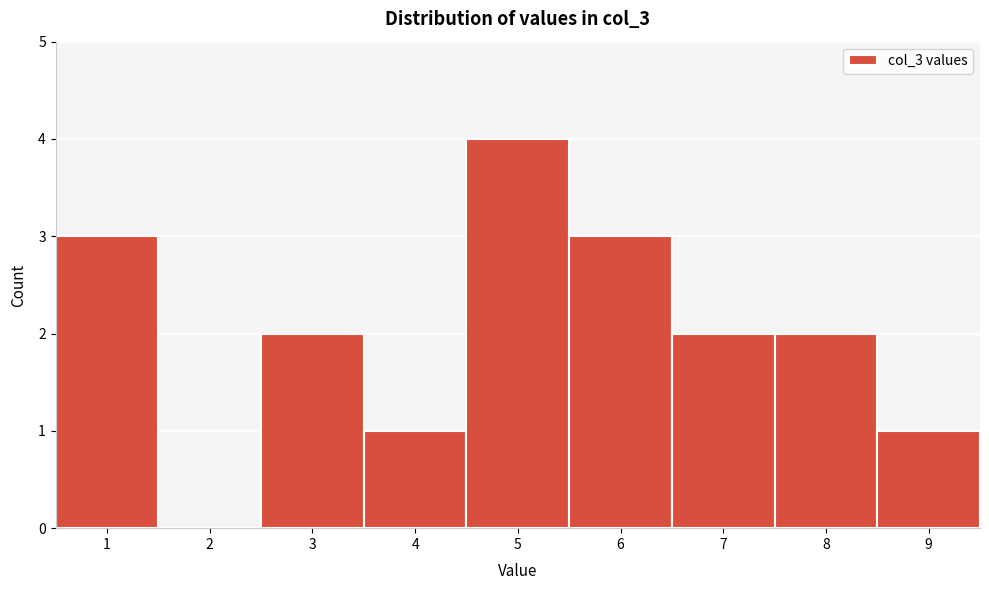

How tall is the bar that spans 4.5 to 5.5 on the x-axis? The values are not printed on the chart, so give them approximately, as read against the axis.

4